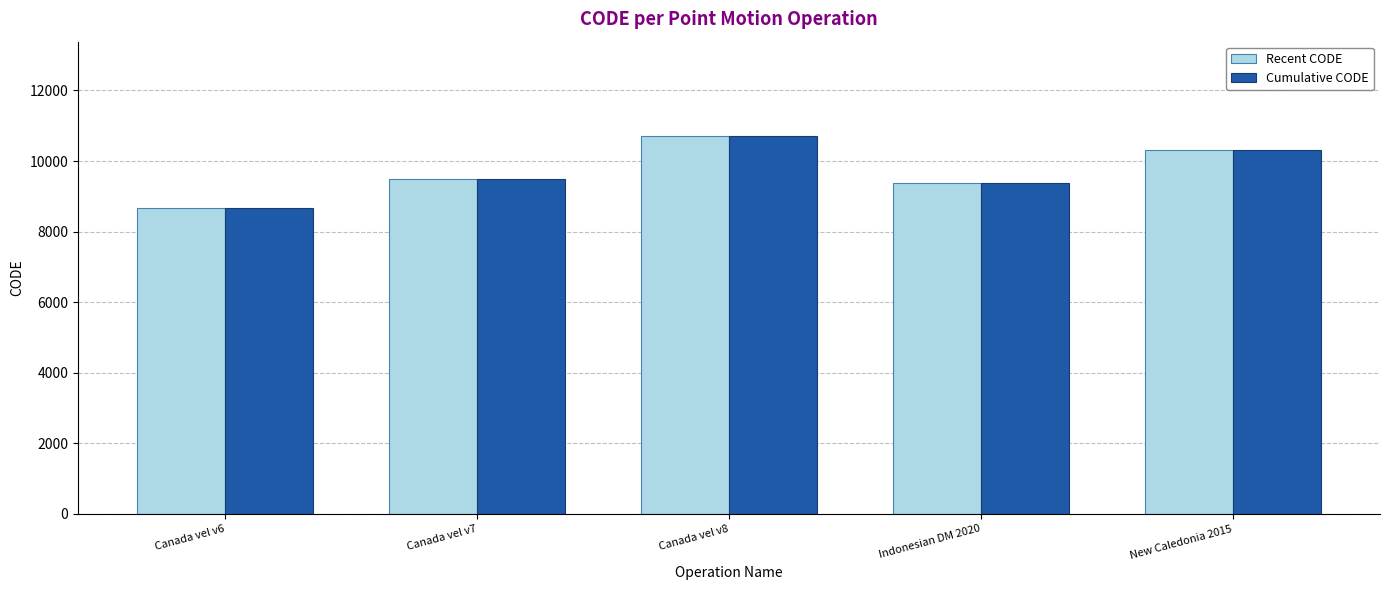

Is the value of Recent CODE at Canada vel v7 greater than the value of Cumulative CODE at Canada vel v8?

No